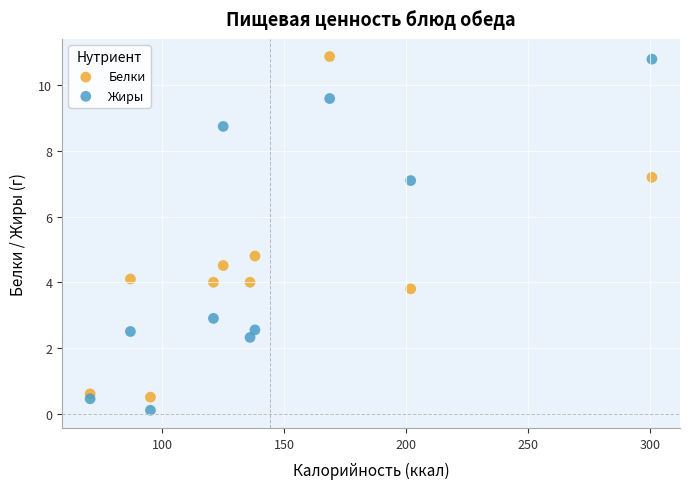

Which series reaches the minimum Y coordinate?

Жиры